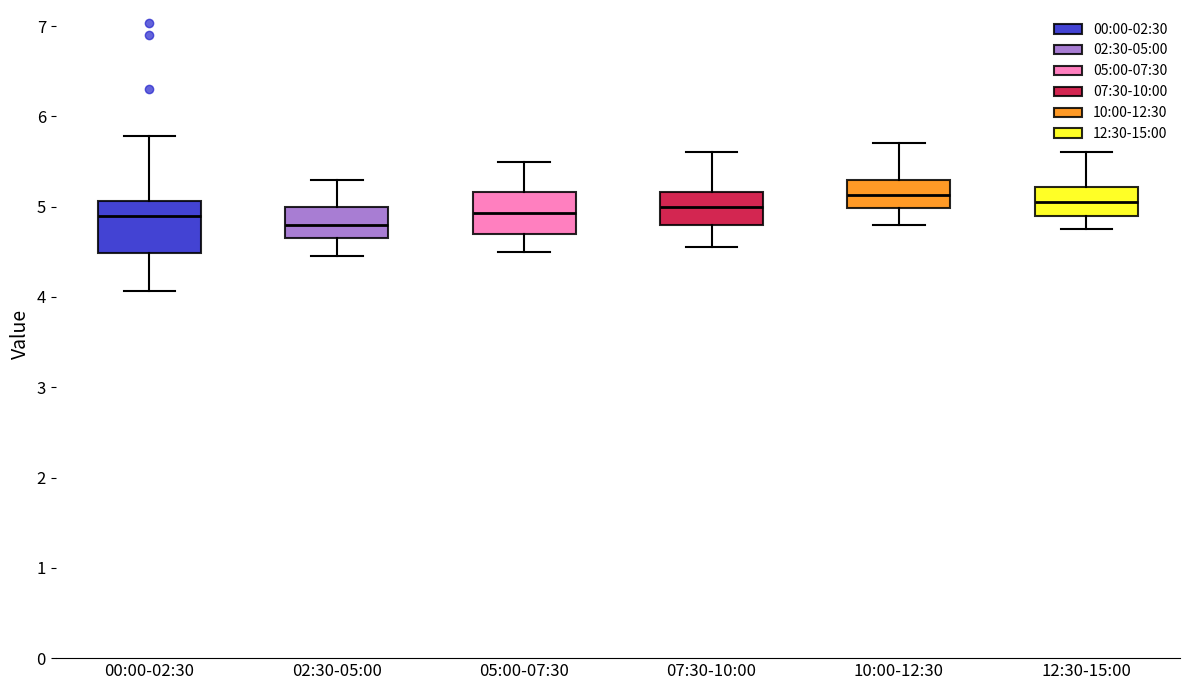

Comparing the boxes themselves (not the whiskers), which one is the tallest?

00:00-02:30